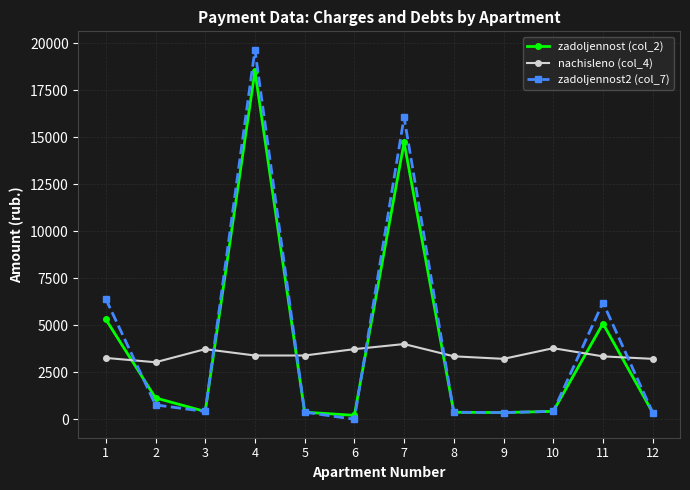

At 1, list the series in order from smallest to largest.

nachisleno (col_4), zadoljennost (col_2), zadoljennost2 (col_7)